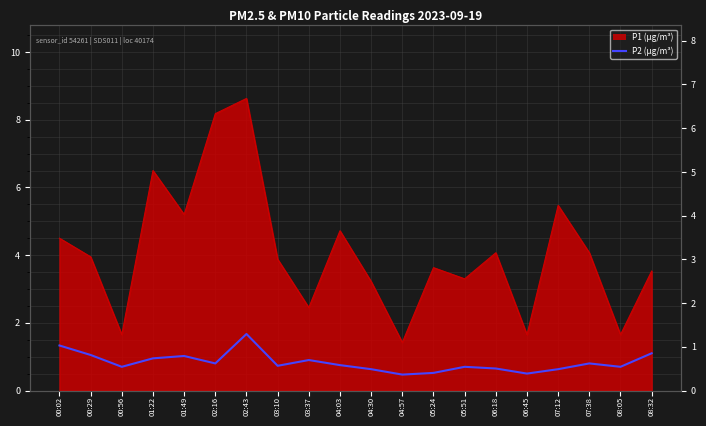

What is the label of the 16th point from the right?

01:49